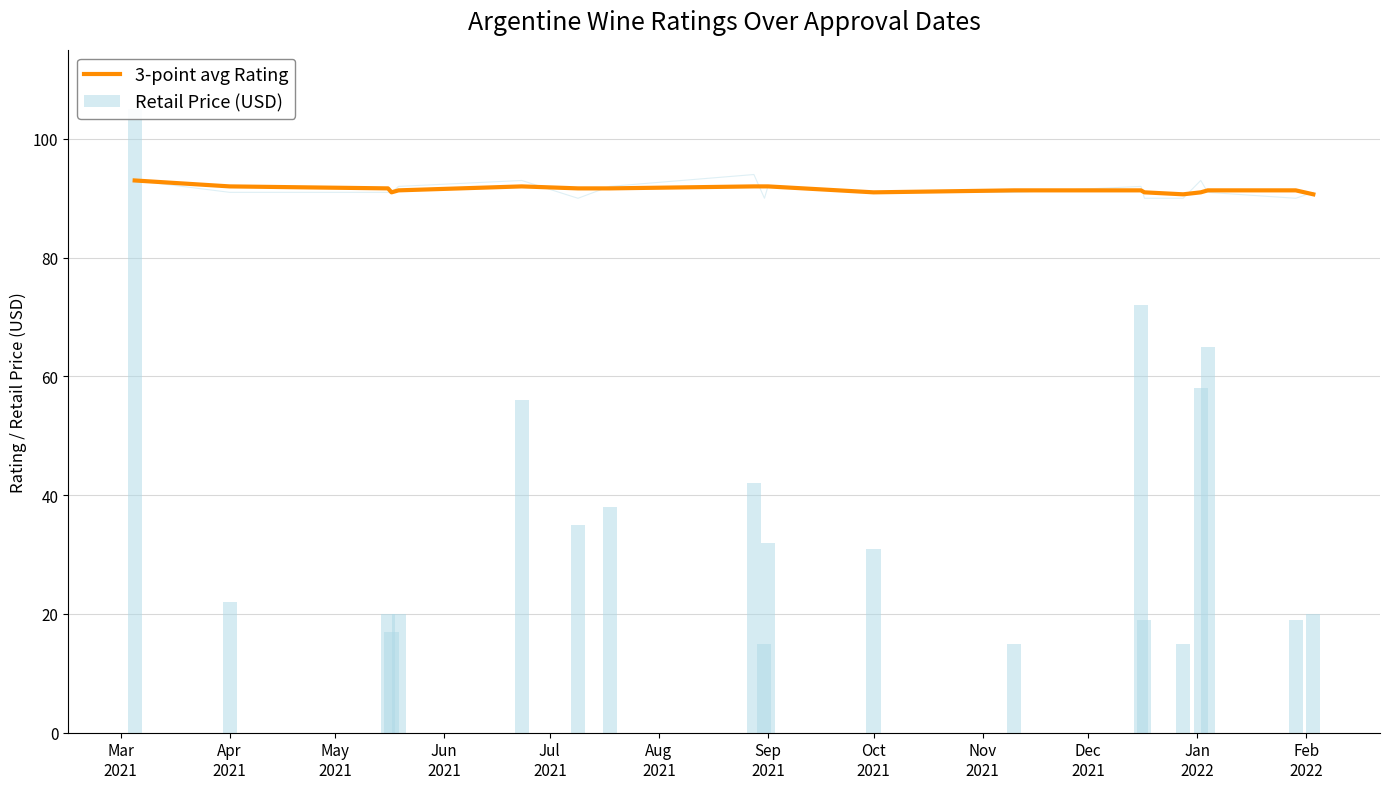

What is the spread (max minus min) of values at Apr
2021?

70.0